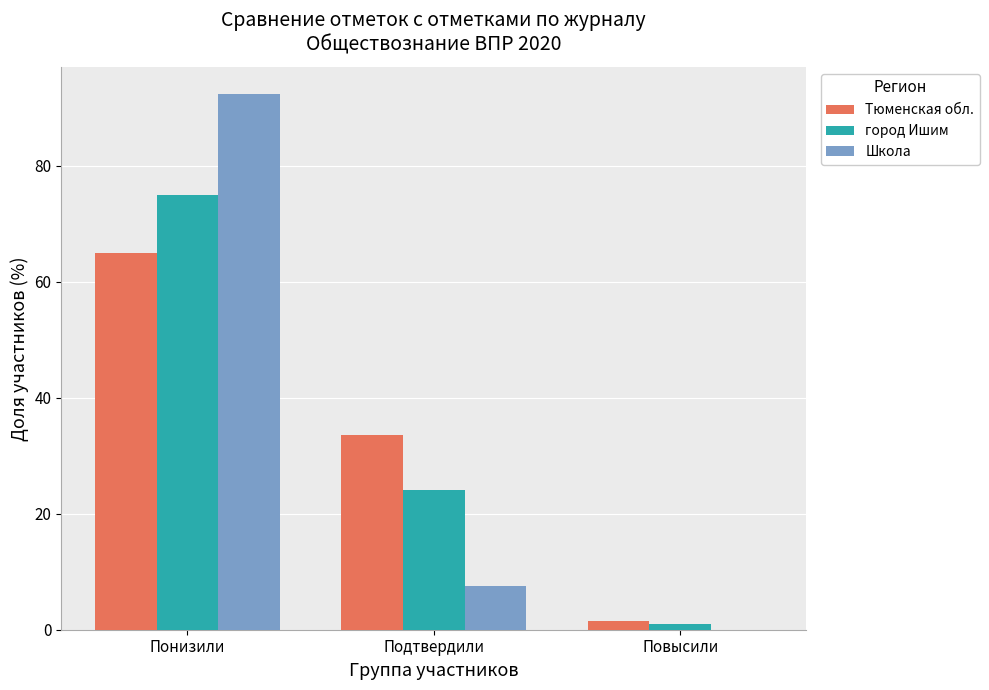

Reading left to right, what are all the values shown in this chart?

Тюменская обл.: Понизили=65.0	Подтвердили=33.5	Повысили=1.5
город Ишим: Понизили=74.9	Подтвердили=24.1	Повысили=1.0
Школа: Понизили=92.5	Подтвердили=7.5	Повысили=0.0